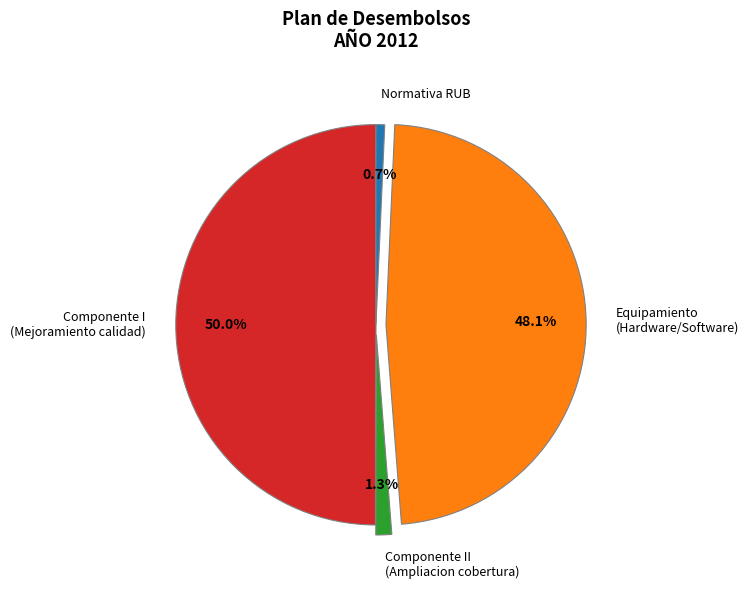

Which category has the biggest portion of the pie?

Componente I (Mejoramiento calidad)